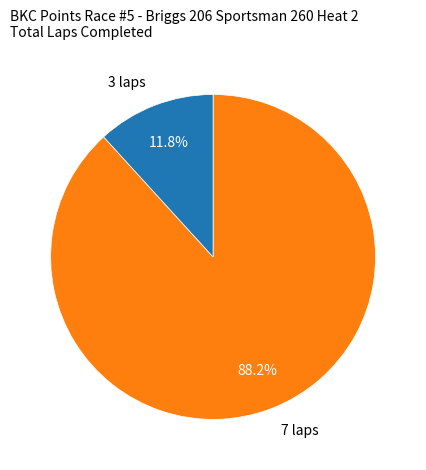

What is the total percentage of 3 laps and 7 laps?

100.0%